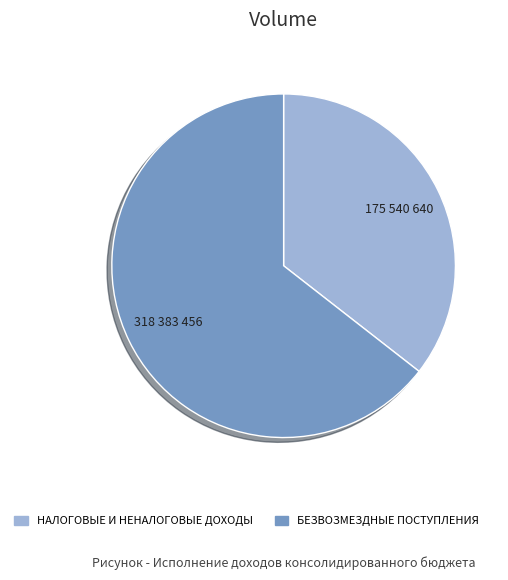

The НАЛОГОВЫЕ И НЕНАЛОГОВЫЕ ДОХОДЫ slice represents 45% of the pie. True or false?

False